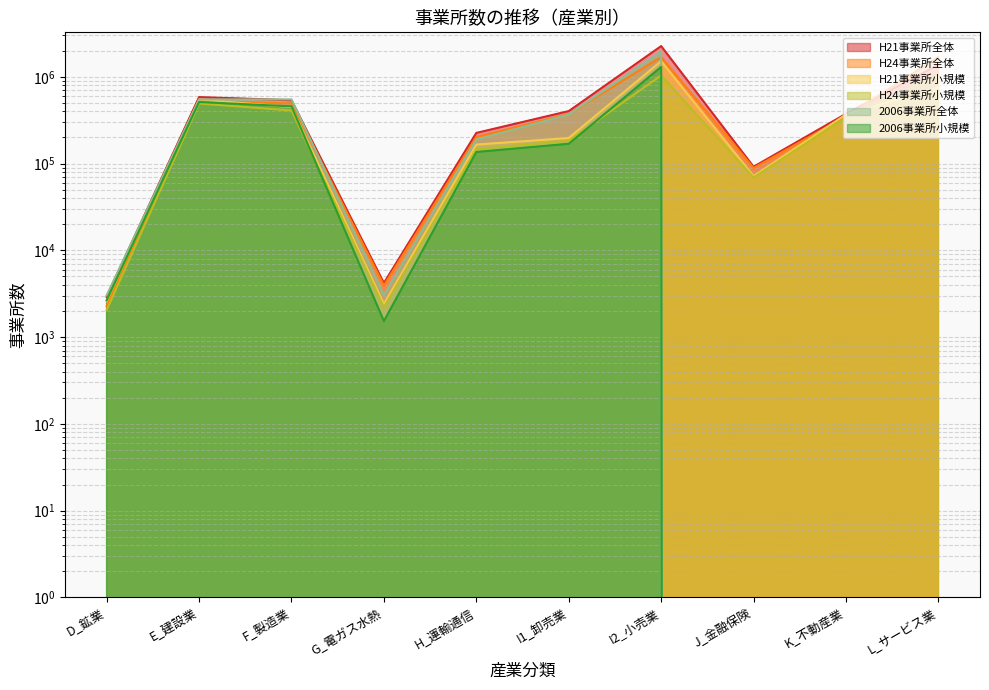

What is the average value of the H24事業所小規模 series?

371292